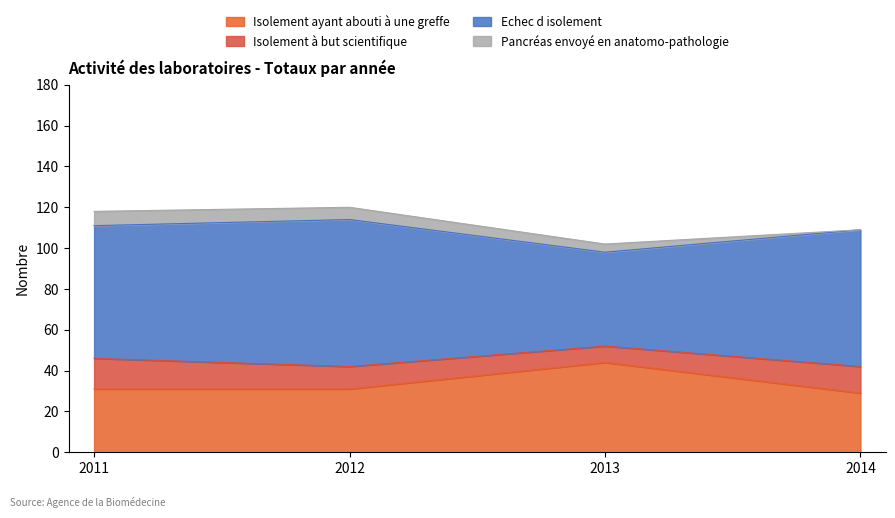

The value of Isolement ayant abouti à une greffe at 2013 is 44. True or false?

True